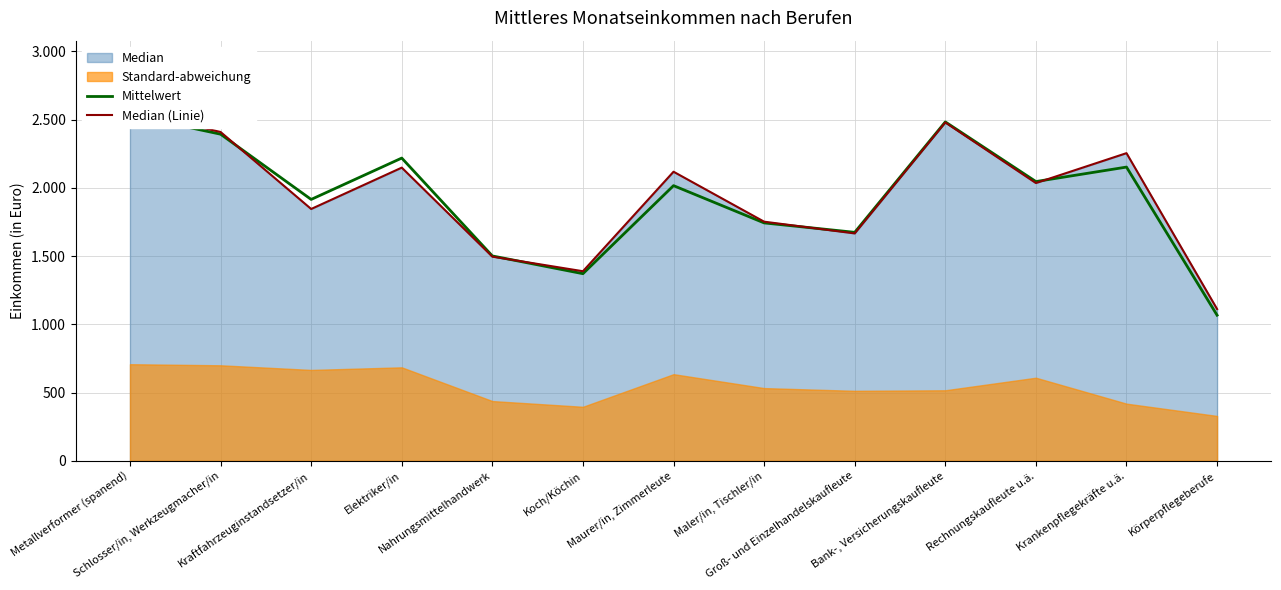

Between which two adjacent categories do Median (Linie) and Mittelwert first intersect?

Schlosser/in, Werkzeugmacher/in and Kraftfahrzeuginstandsetzer/in